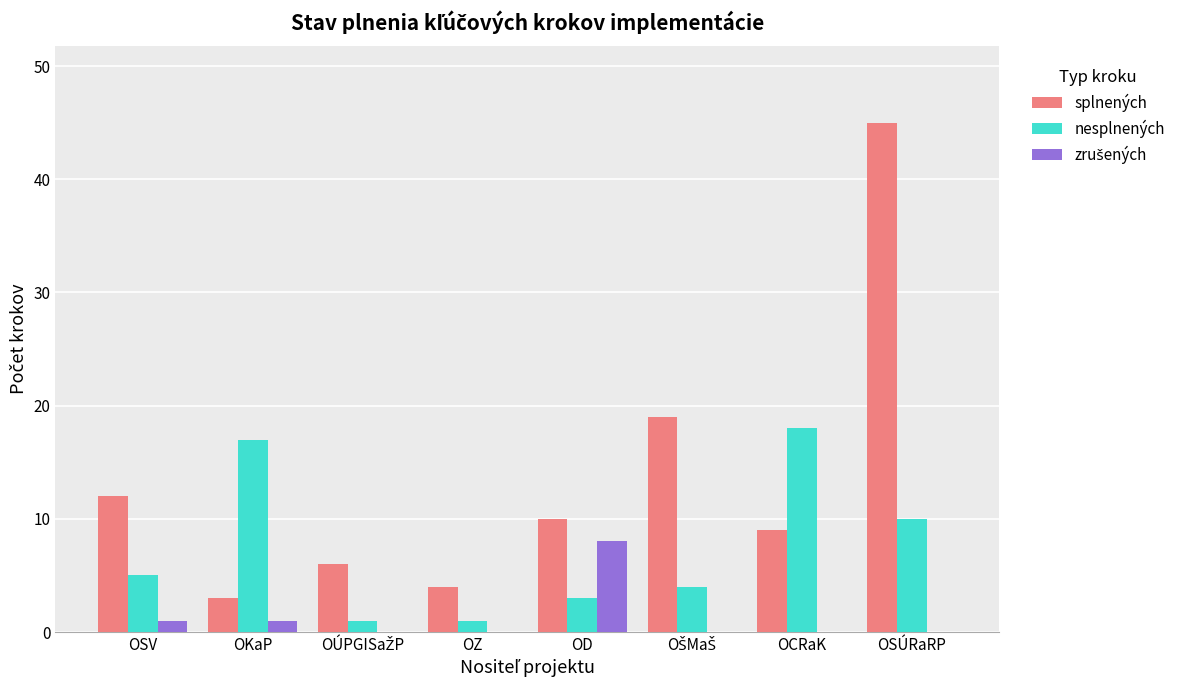

Between OKaP and OSÚRaRP, which series saw the biggest shift?

splnených